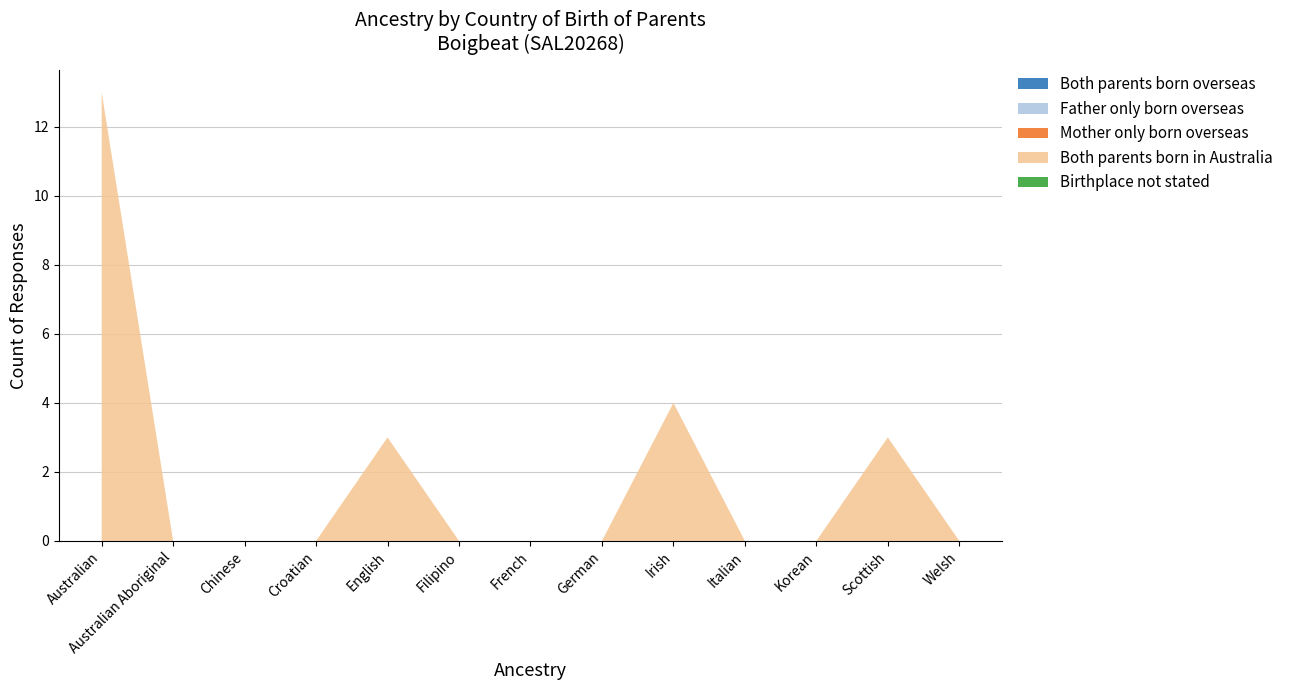

Reading left to right, what are all the values shown in this chart?

Both parents born overseas: 0	0	0	0	0	0	0	0	0	0	0	0	0
Father only born overseas: 0	0	0	0	0	0	0	0	0	0	0	0	0
Mother only born overseas: 0	0	0	0	0	0	0	0	0	0	0	0	0
Both parents born in Australia: 13	0	0	0	3	0	0	0	4	0	0	3	0
Birthplace not stated: 0	0	0	0	0	0	0	0	0	0	0	0	0